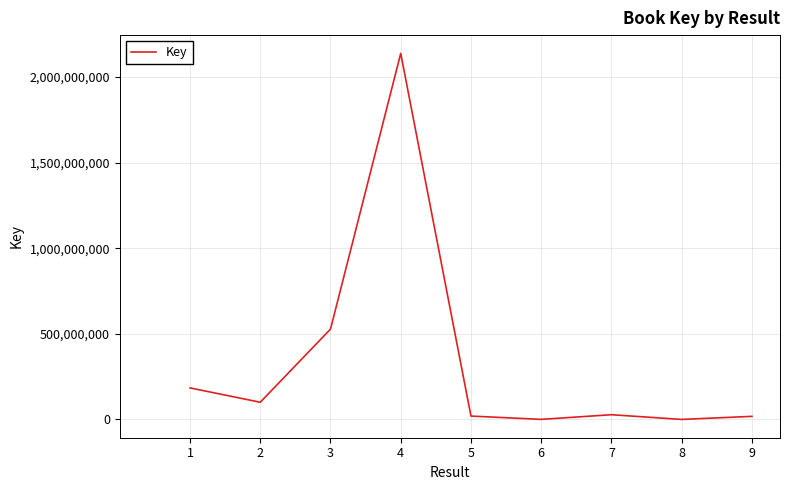

What is the greatest value displayed?

2137679206